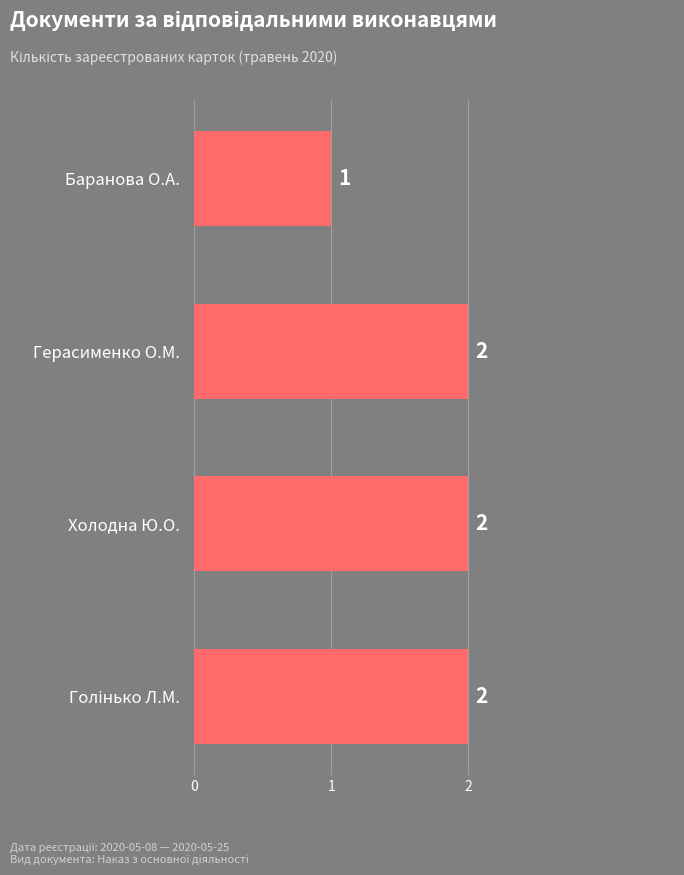

True or false: the data shows 1 at Герасименко О.М..

False